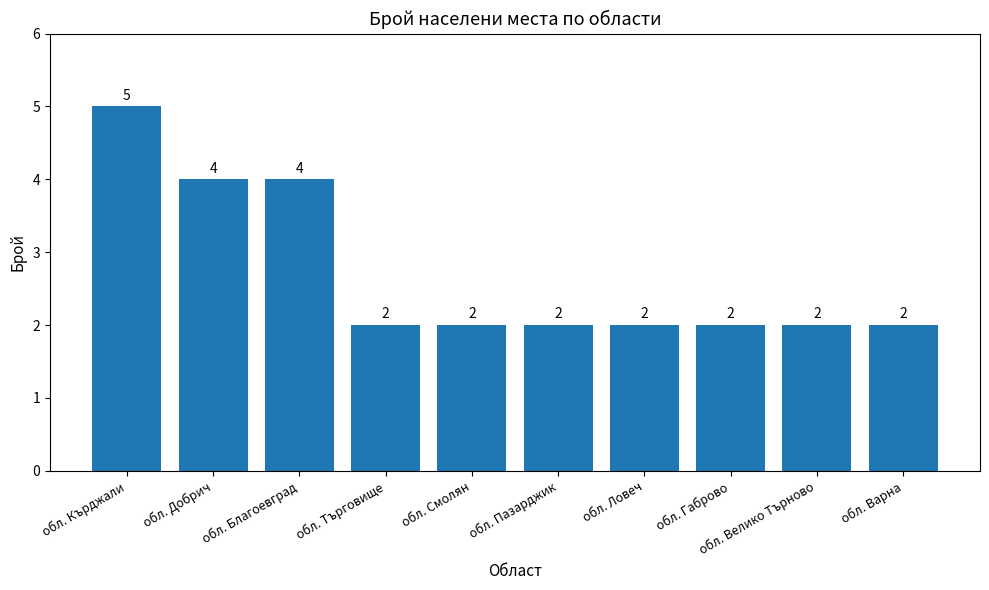

Are the bars grouped side by side (vs. stacked)?

No